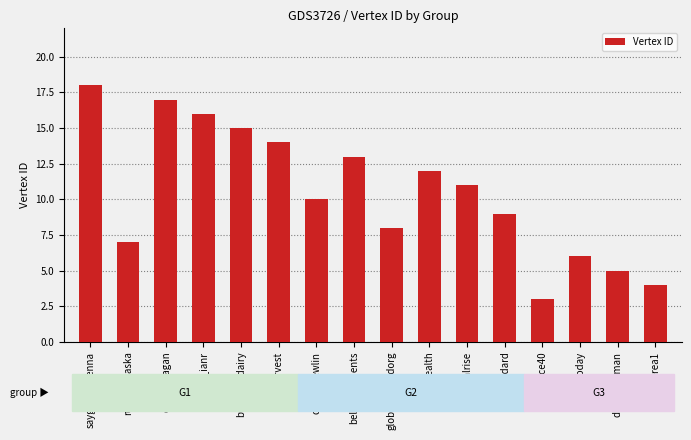

Is it true that the value at nrea1 is 2?

False